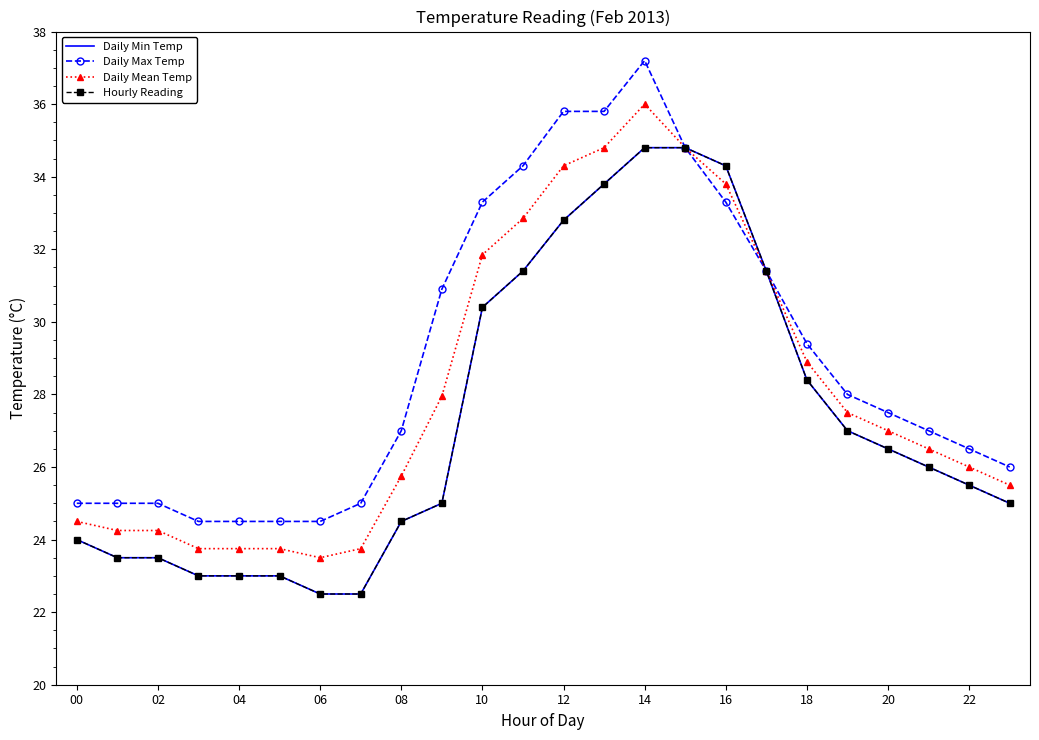

How many lines are shown in the chart?

4